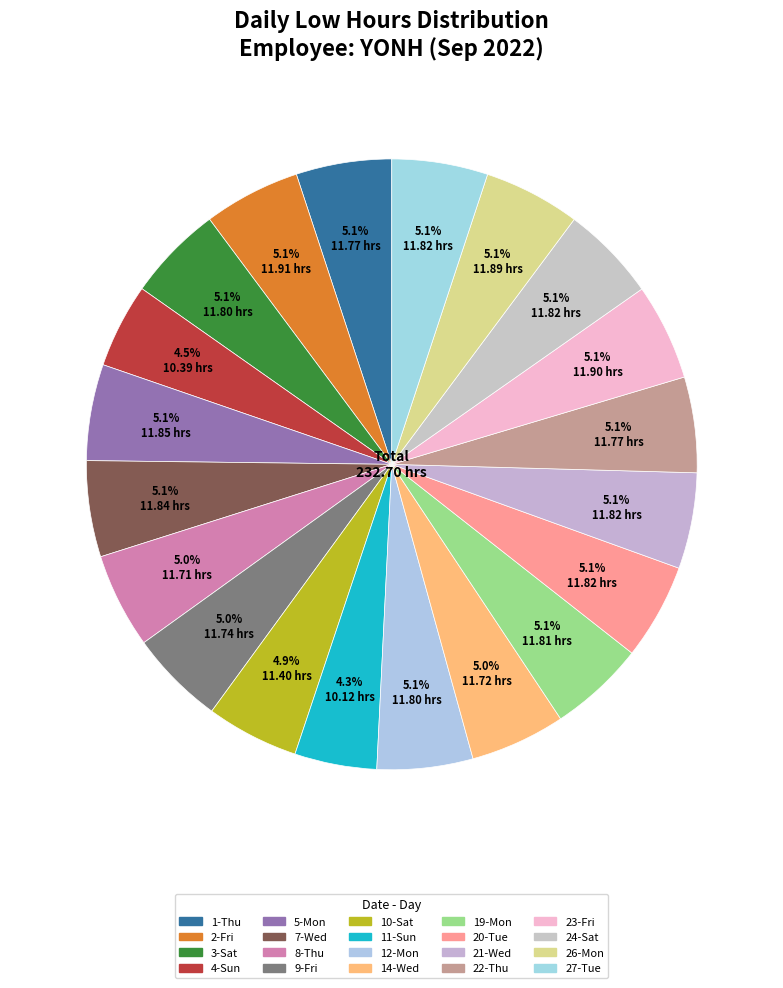

Count the number of slices in the pie.

20